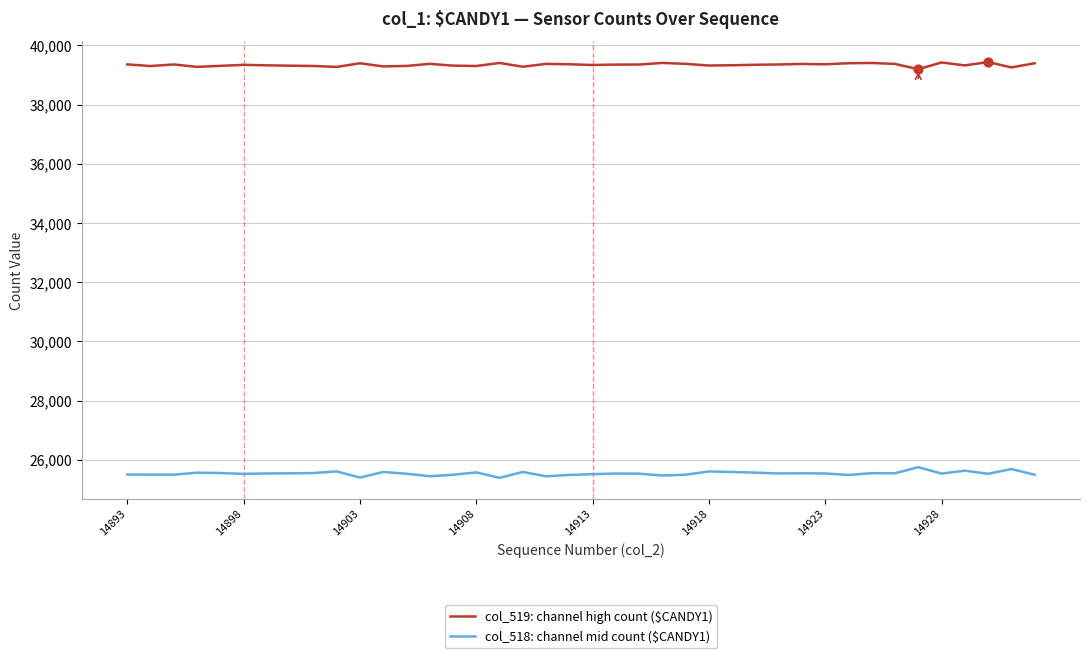

Which series has the largest total across all categories?

col_519: channel high count ($CANDY1)